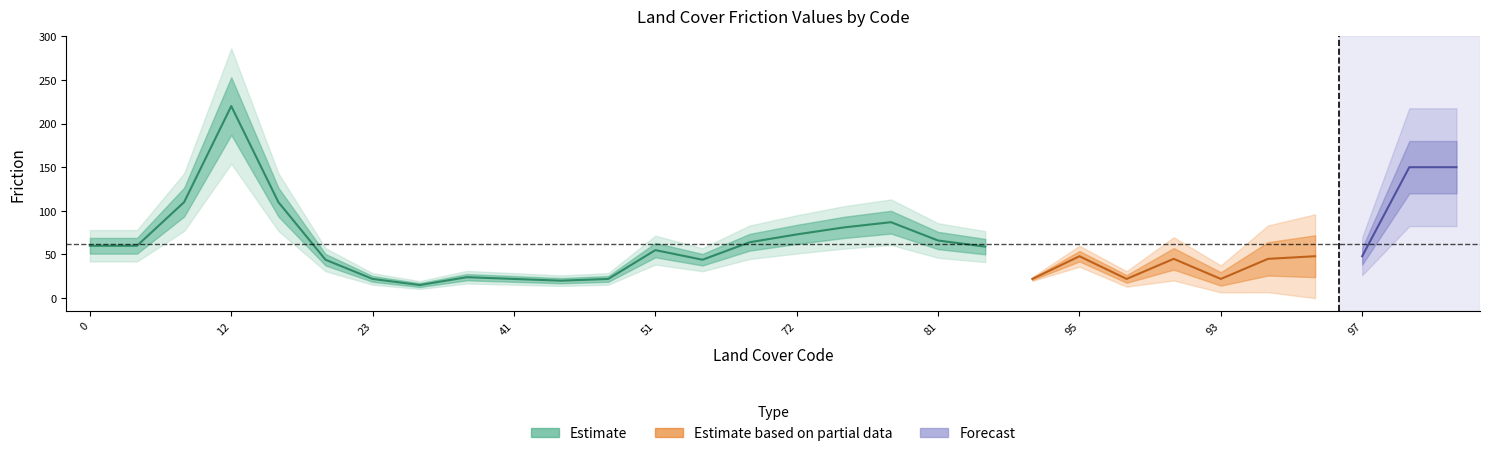

At which category does the data reach its first local peak?

12